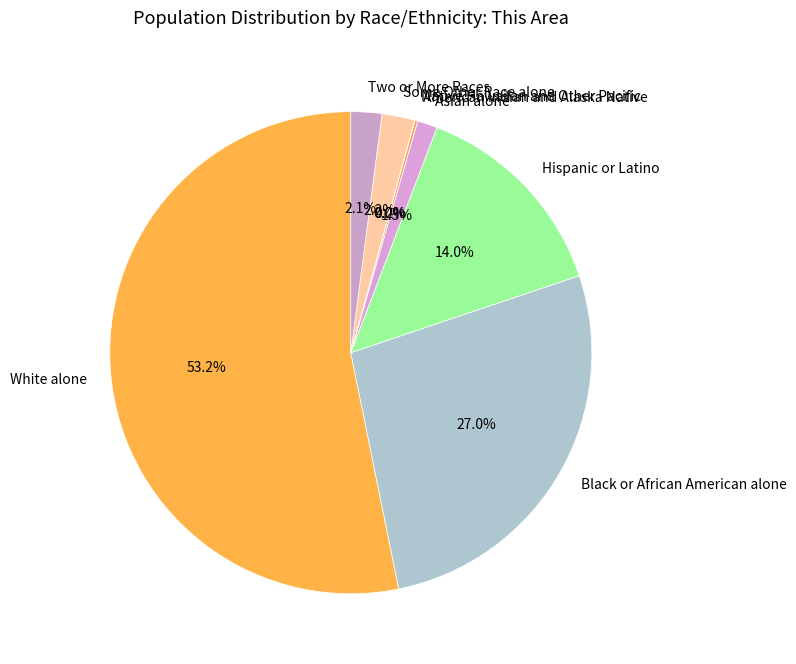

What is the majority slice?

White alone